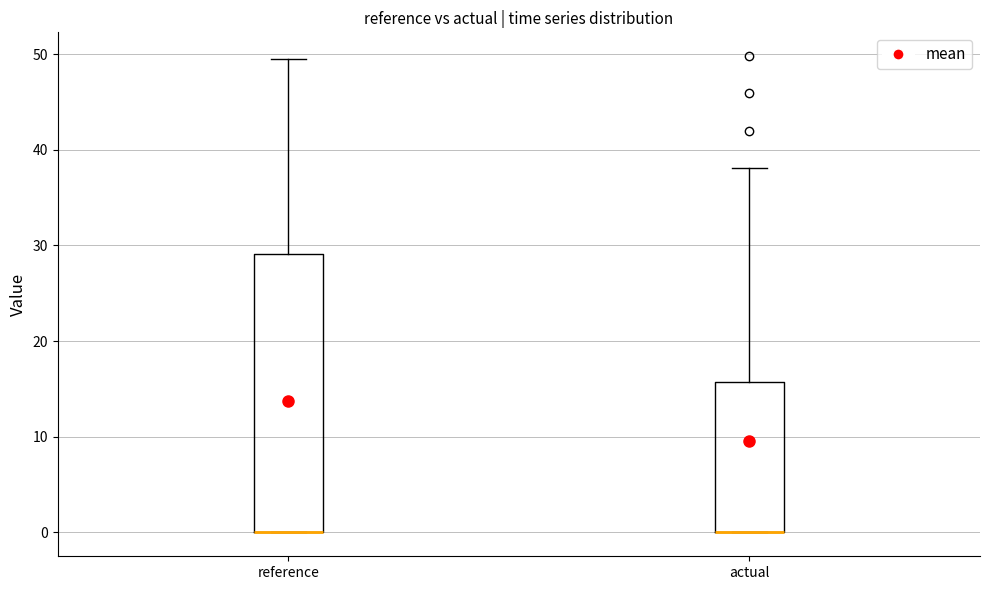

Which box is the tallest, from its lower edge to its upper edge?

reference